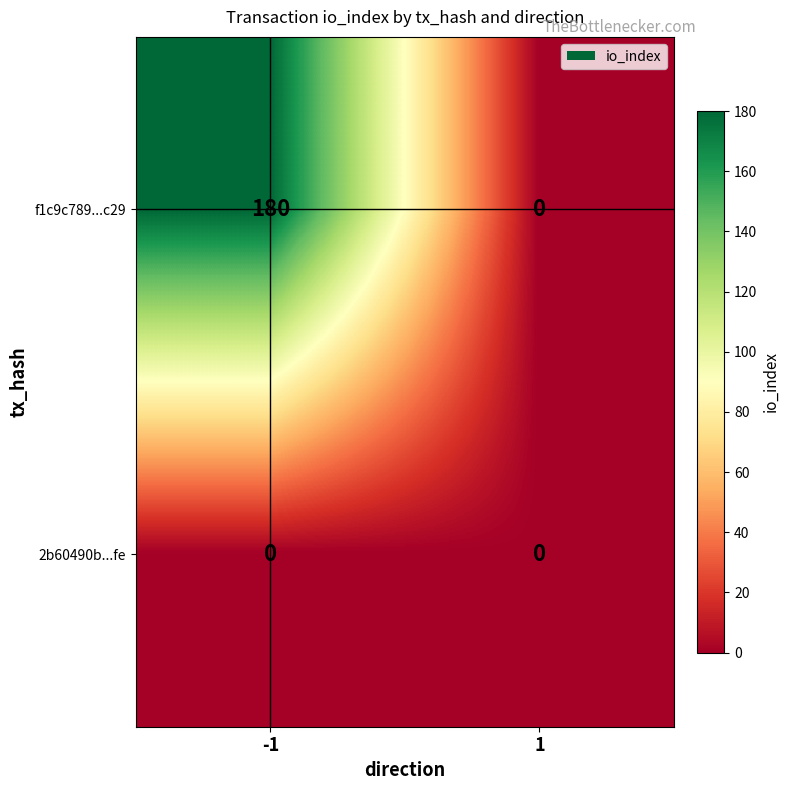

Which series has the largest total across all categories?

f1c9c789...c29